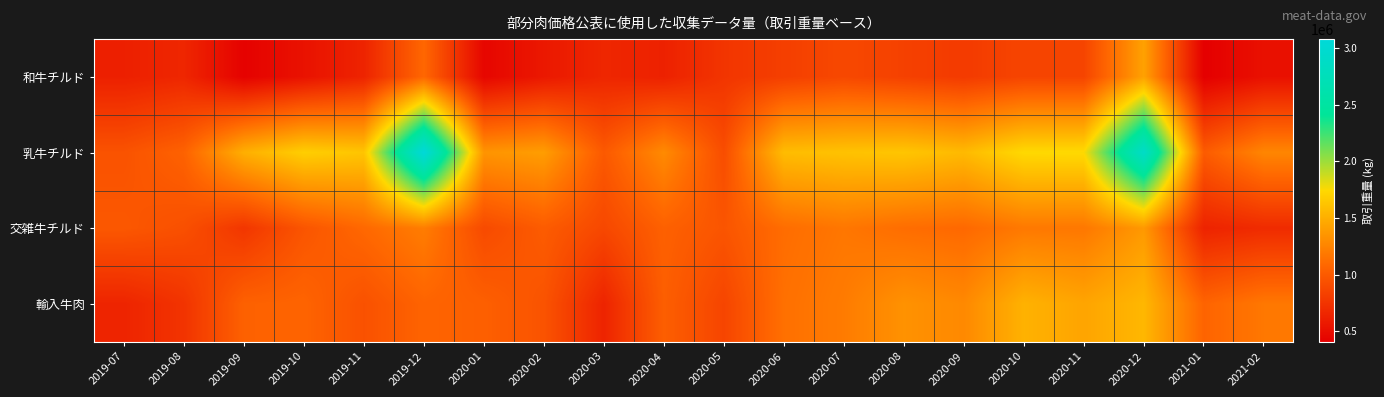

Reading left to right, transcribe all the data shown in this chart.

和牛チルド: 2019-07=620604	2019-08=662333	2019-09=423708	2019-10=529927	2019-11=644488	2019-12=1083376	2020-01=452082	2020-02=570394	2020-03=662250	2020-04=629052	2020-05=757111	2020-06=822884	2020-07=882678	2020-08=835734	2020-09=793755	2020-10=860543	2020-11=858679	2020-12=1425082	2021-01=407772	2021-02=520232
乳牛チルド: 2019-07=951457	2019-08=1051382	2019-09=1502667	2019-10=1684512	2019-11=1629111	2019-12=3077564	2020-01=1345686	2020-02=1398244	2020-03=993064	2020-04=1290467	2020-05=914435	2020-06=1579316	2020-07=1613039	2020-08=1632143	2020-09=1563517	2020-10=1746142	2020-11=1750310	2020-12=2897976	2021-01=1007019	2021-02=1263812
交雑牛チルド: 2019-07=982942	2019-08=932570	2019-09=764377	2019-10=964794	2019-11=1089523	2019-12=1212206	2020-01=897381	2020-02=1009808	2020-03=879198	2020-04=1042834	2020-05=964984	2020-06=1116019	2020-07=1173702	2020-08=1118172	2020-09=1091772	2020-10=1187974	2020-11=1179700	2020-12=1373269	2021-01=640540	2021-02=693053
輸入牛肉: 2019-07=648226	2019-08=748867	2019-09=1045784	2019-10=1063633	2019-11=942778	2019-12=1061351	2020-01=1034201	2020-02=955424	2020-03=645556	2020-04=1029302	2020-05=862636	2020-06=1136154	2020-07=1202447	2020-08=1332983	2020-09=1279005	2020-10=1519838	2020-11=1442375	2020-12=1548497	2021-01=1062721	2021-02=1180193